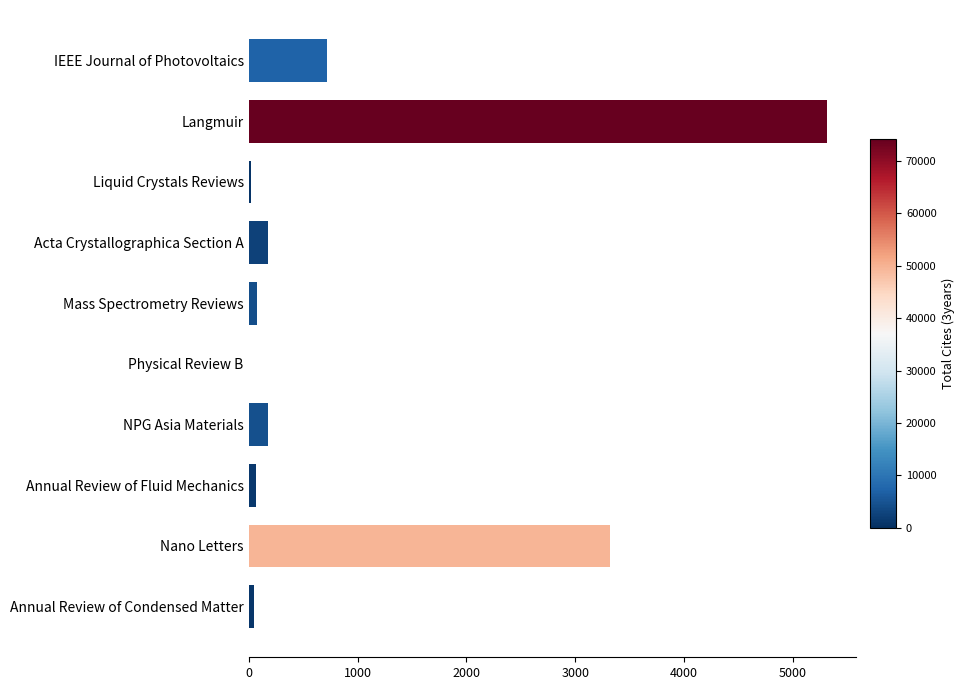

Between Langmuir and NPG Asia Materials, which is larger?

Langmuir